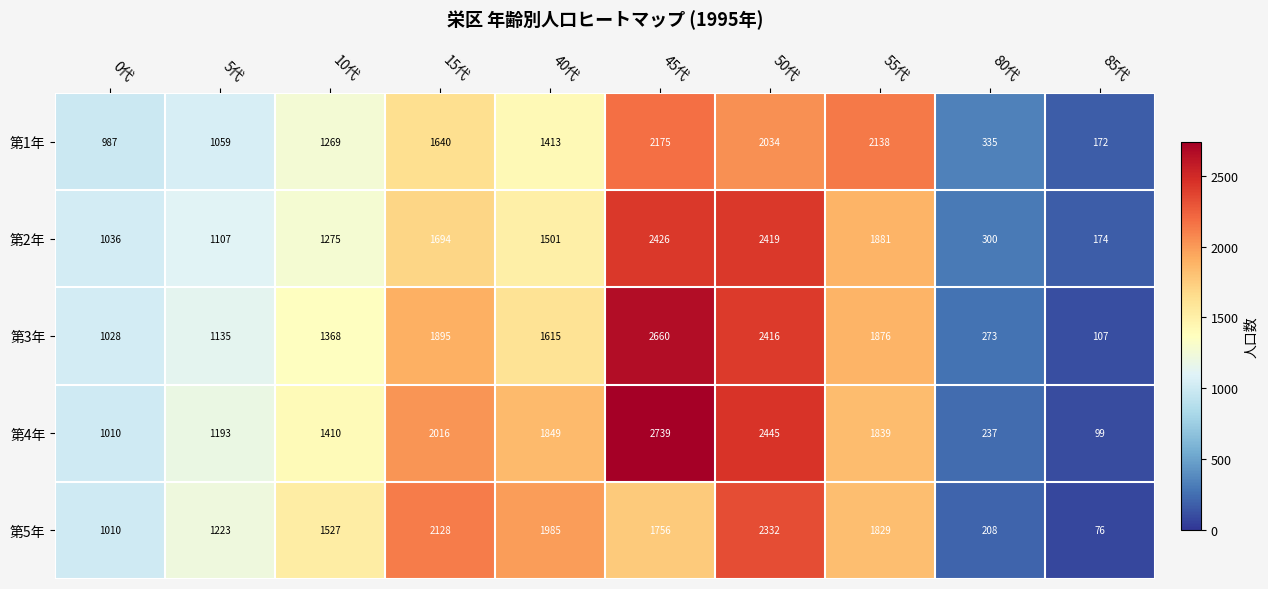

Between 5代 and 15代, which series saw the biggest shift?

第5年